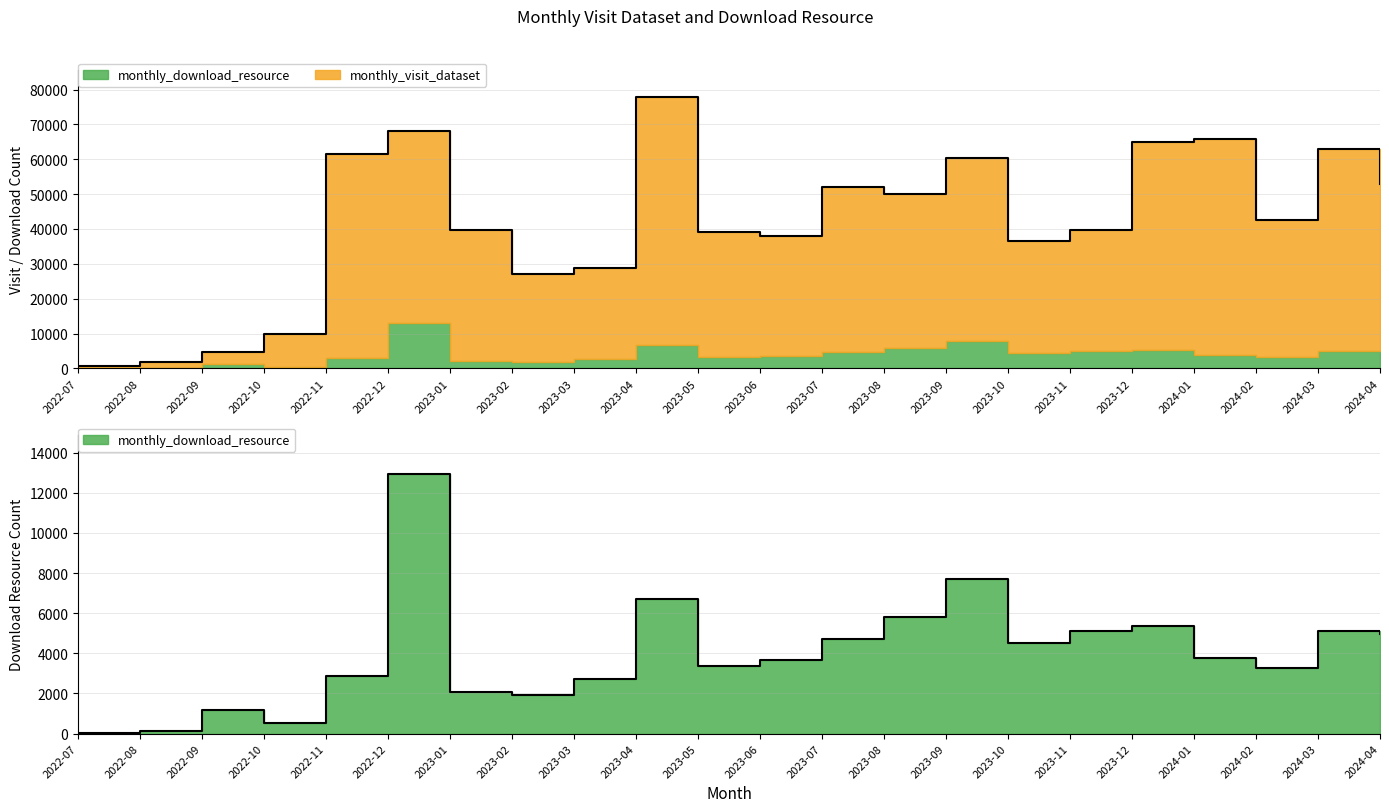

Is it true that monthly_download_resource equals 1813 at 2023-08?

False